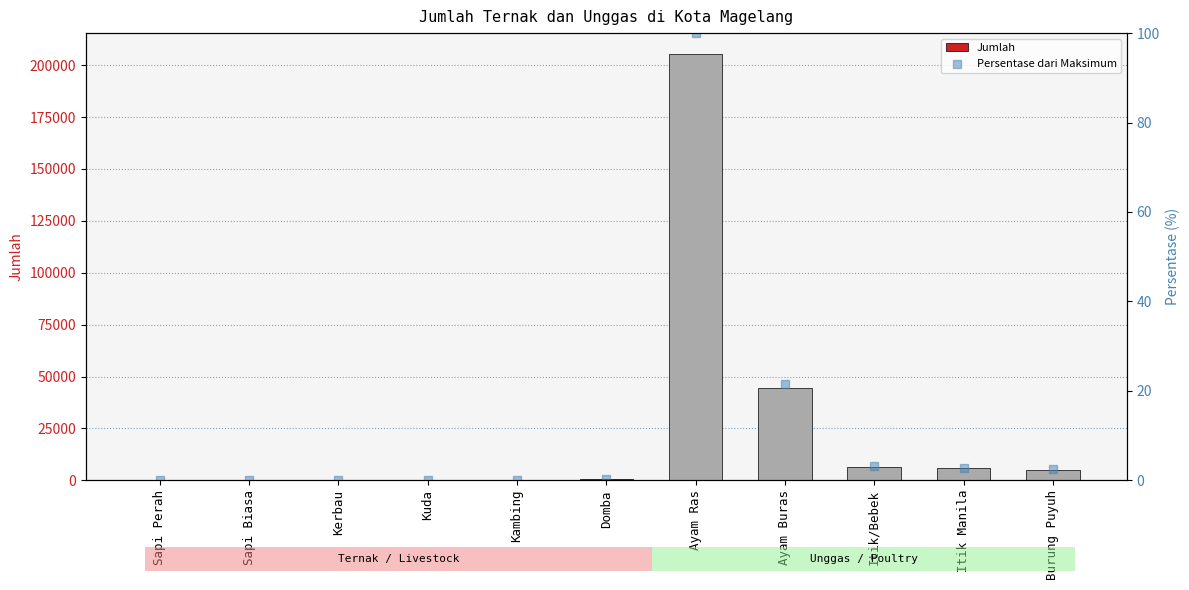

At which category is the sum across all series the highest?

Ayam Ras